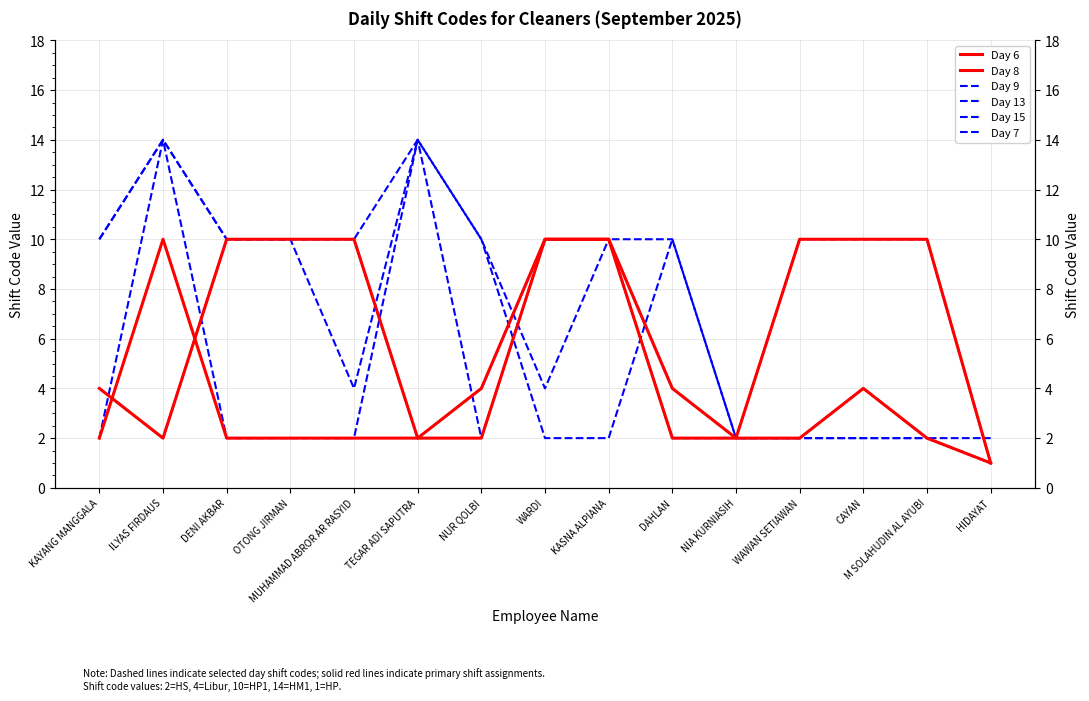

What is the value of the Day 8 point at the 6th from the left?

2